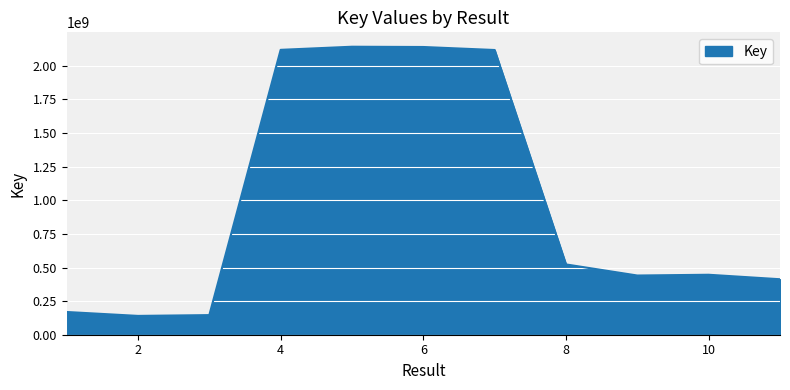

What is the difference between the maximum and minimum values?

2002553951